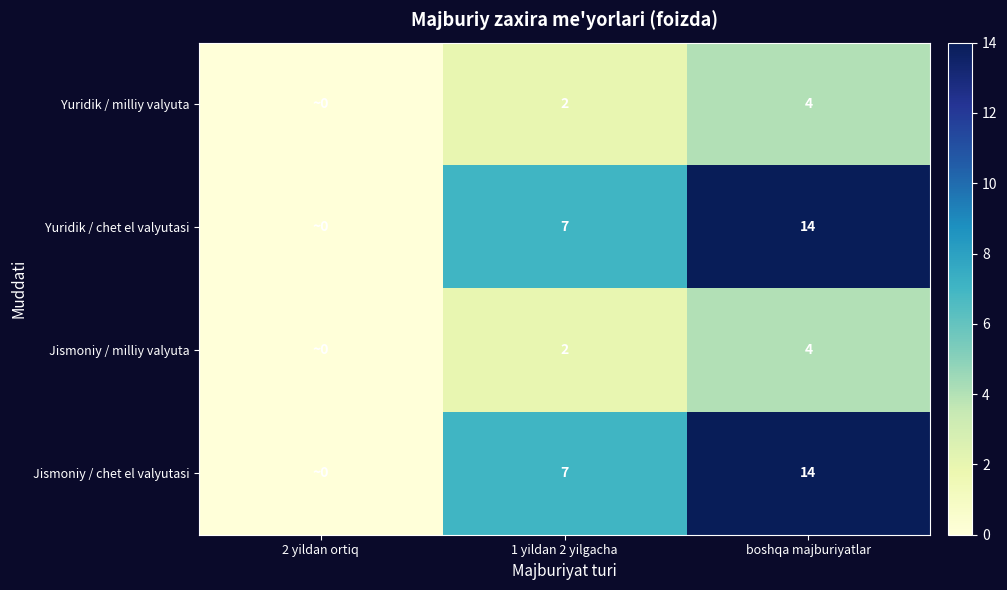

Count the number of data series in this chart.

4